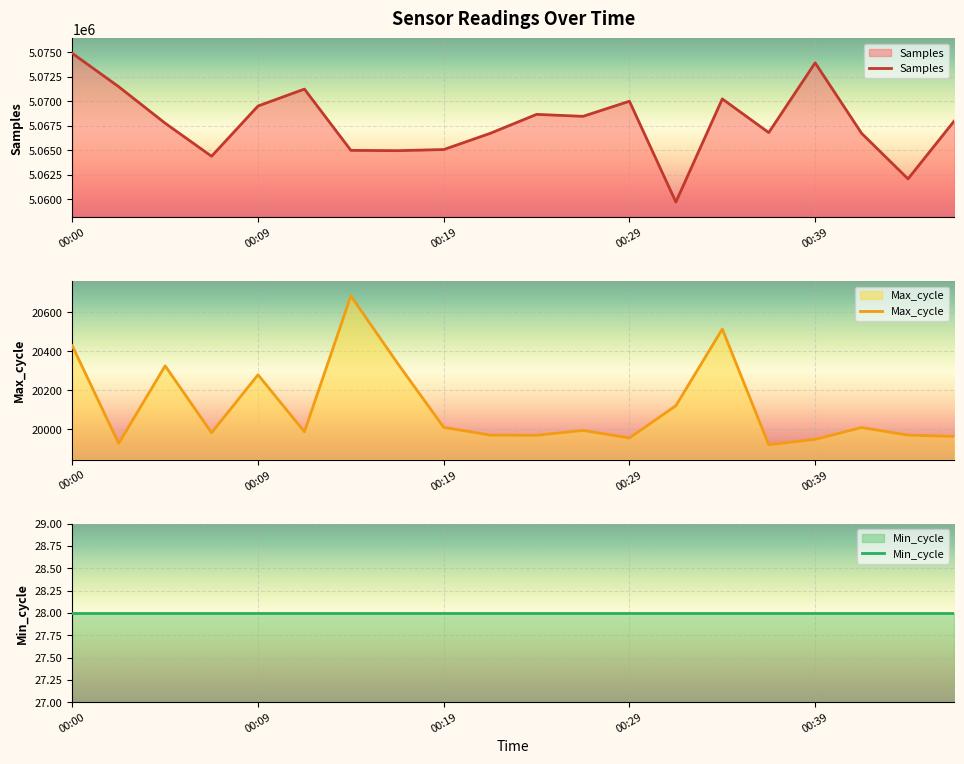

At how many categories does at least one series exceed 2514368?

20